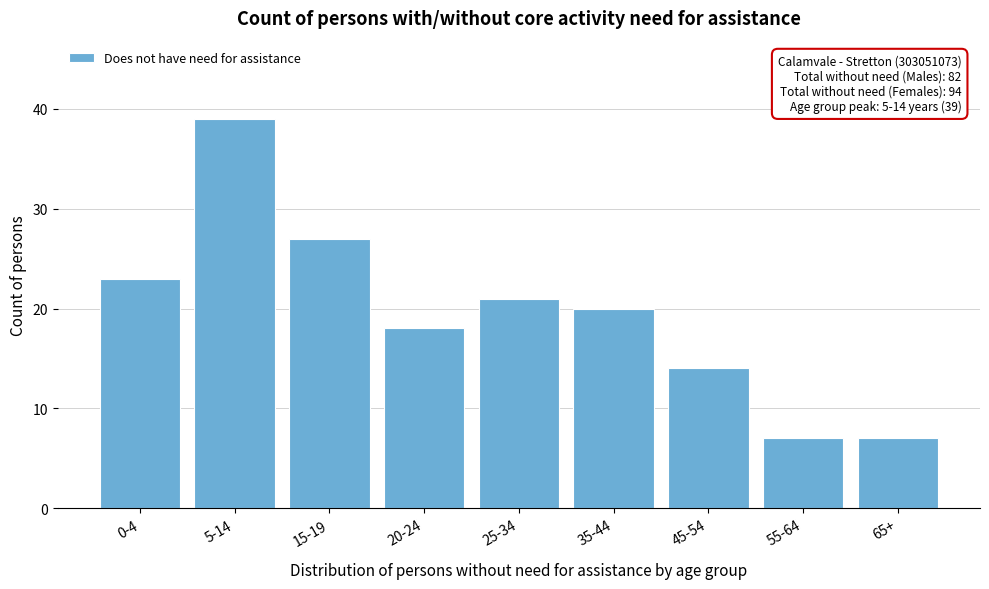

Reading left to right, transcribe all the data shown in this chart.

23	39	27	18	21	20	14	7	7